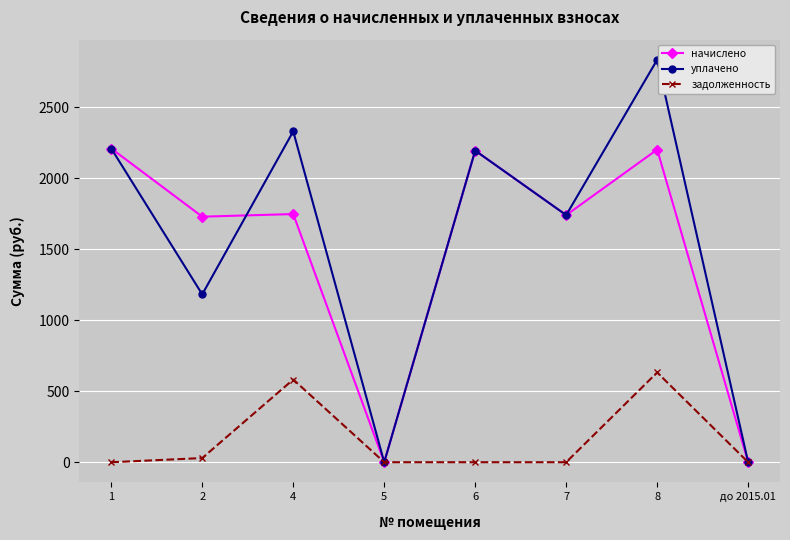

True or false: начислено and уплачено intersect in this chart.

True